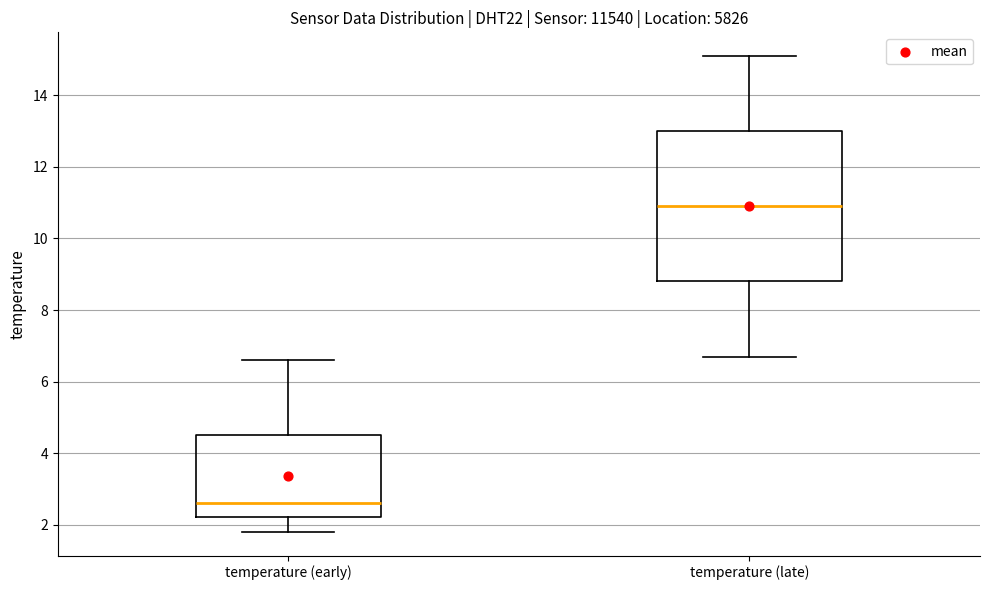

Reading left to right, read every box against the y-axis: the position of its median line, the range the box covers, and the ends of its whiskers. The values are not printed on the chart, so give them approximately, as read against the axis.

temperature (early): median 2.6, box 2.2 to 4.6, whiskers 1.8 to 6.6
temperature (late): median 11.0, box 8.8 to 13.0, whiskers 6.8 to 15.2